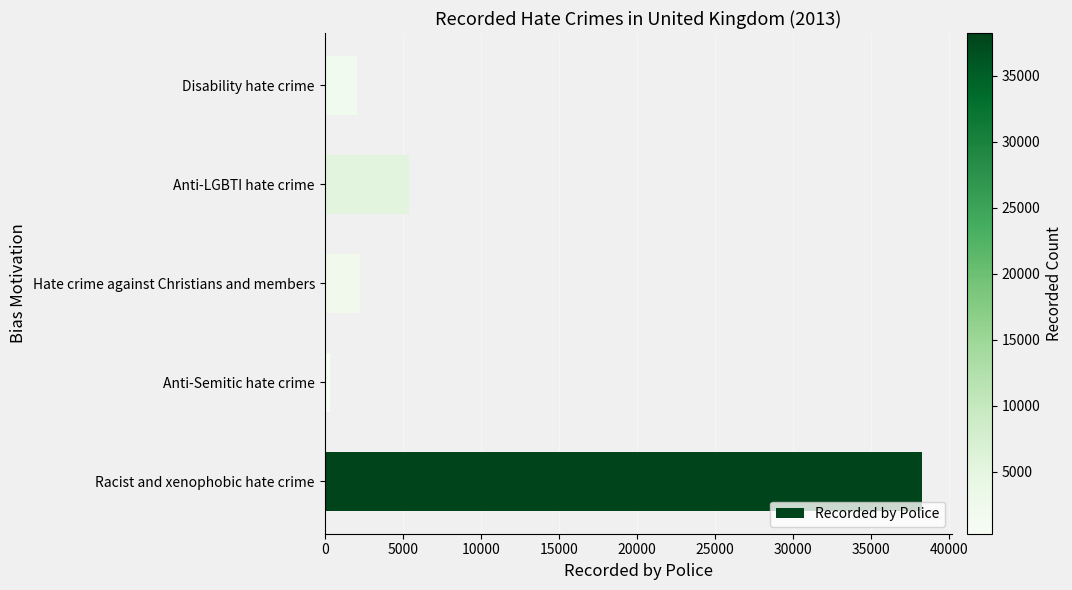

Where is the data nearest to the value 19280?

Anti-LGBTI hate crime